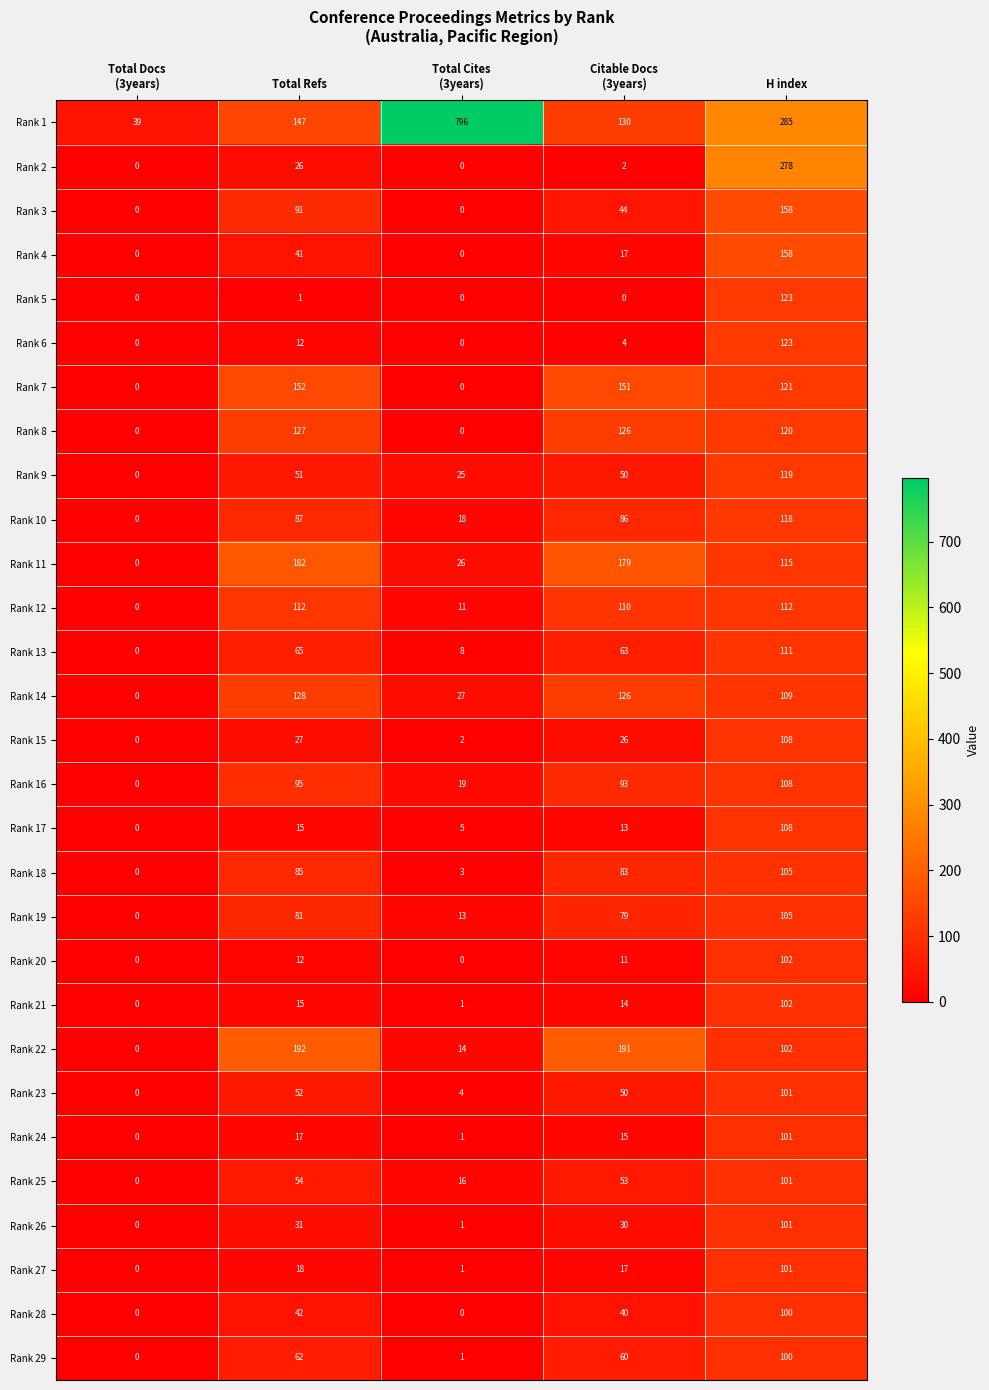

True or false: Rank 7 has a value of 152 at Total Refs.

True